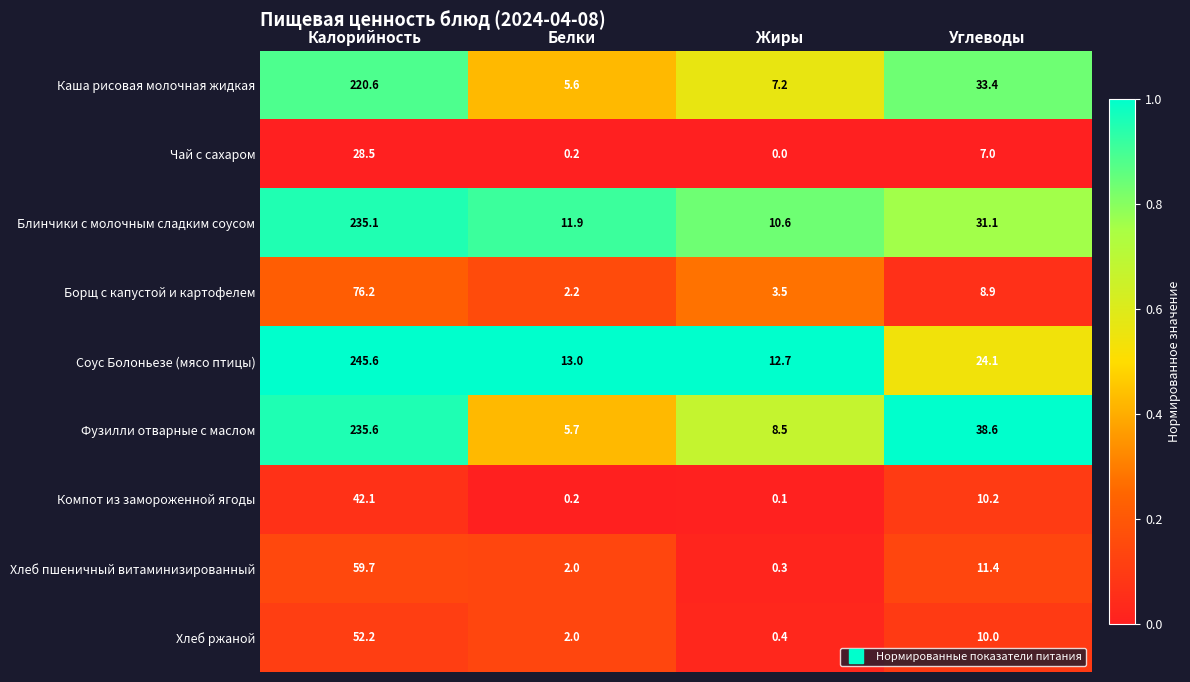

What is the difference between the Блинчики с молочным сладким соусом values at Углеводы and Жиры?

20.5